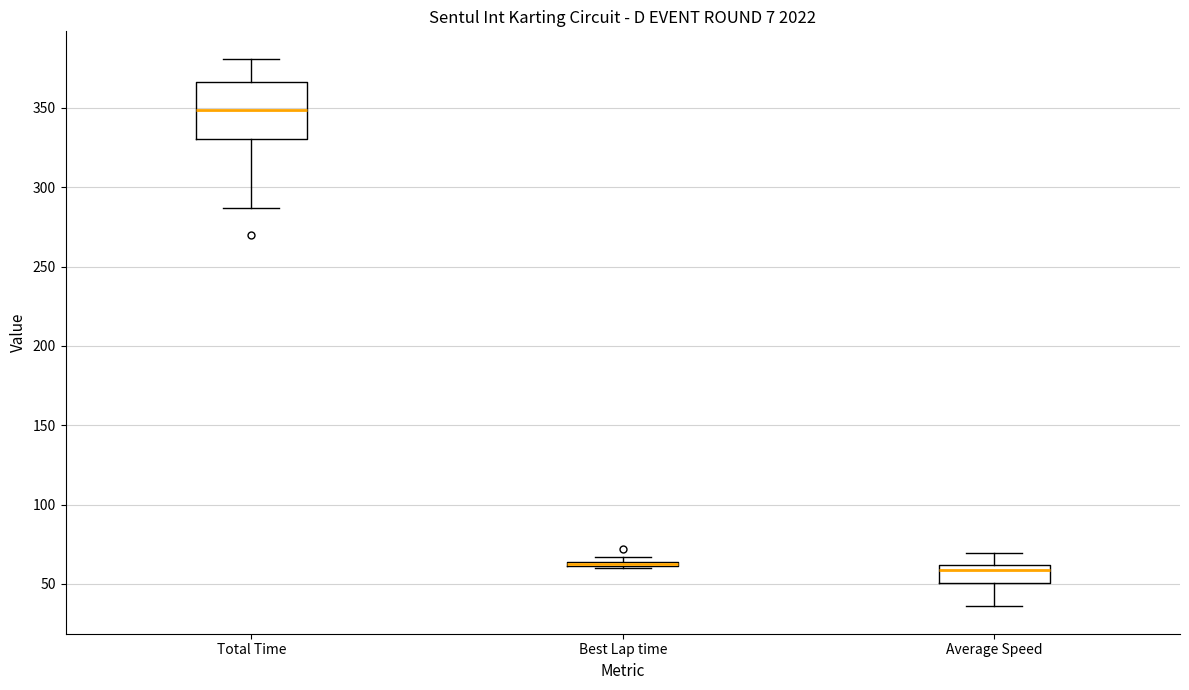

Which box is the tallest, from its lower edge to its upper edge?

Total Time